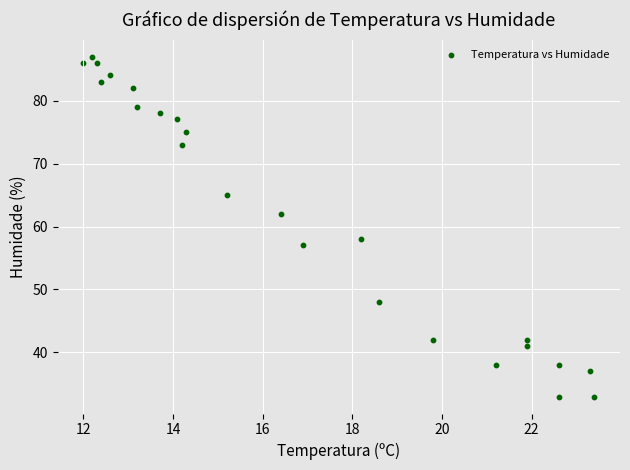

What is the range of Y values (max minus min)?

54